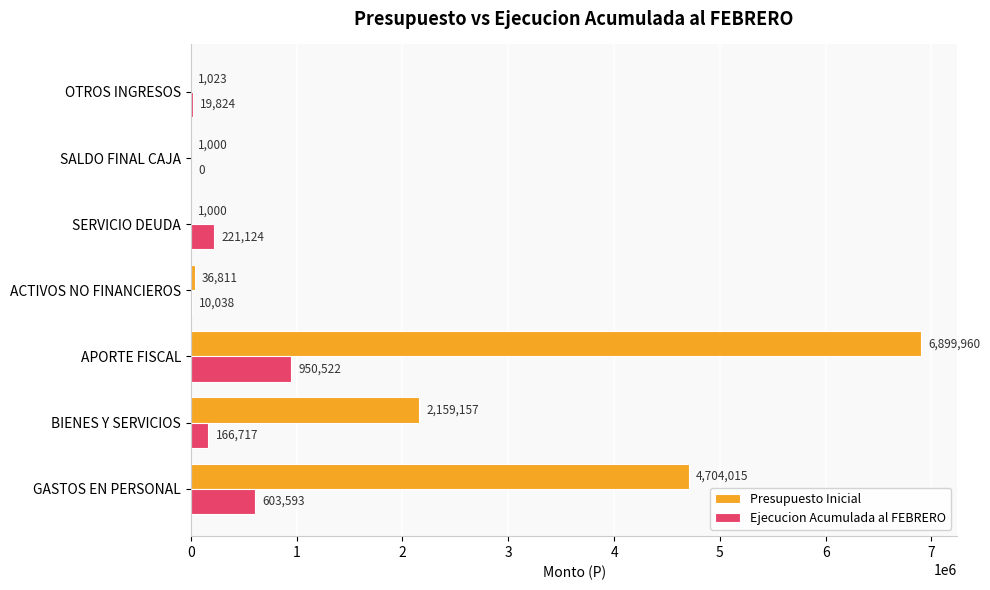

Between GASTOS EN PERSONAL and ACTIVOS NO FINANCIEROS, which series saw the biggest shift?

Presupuesto Inicial